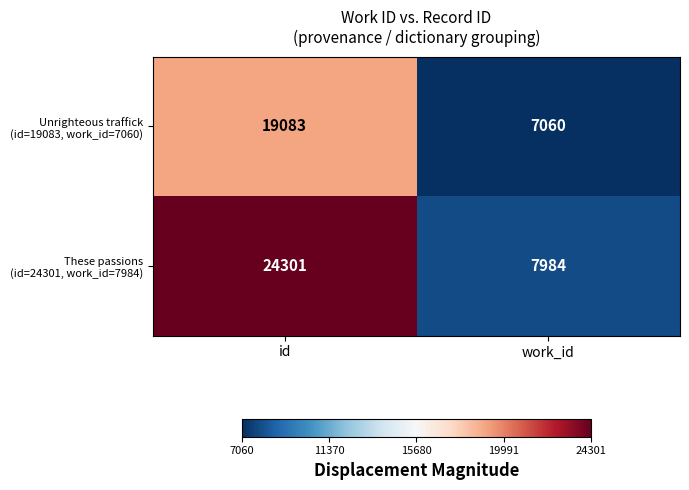

Which category has the lowest value across all series?

work_id